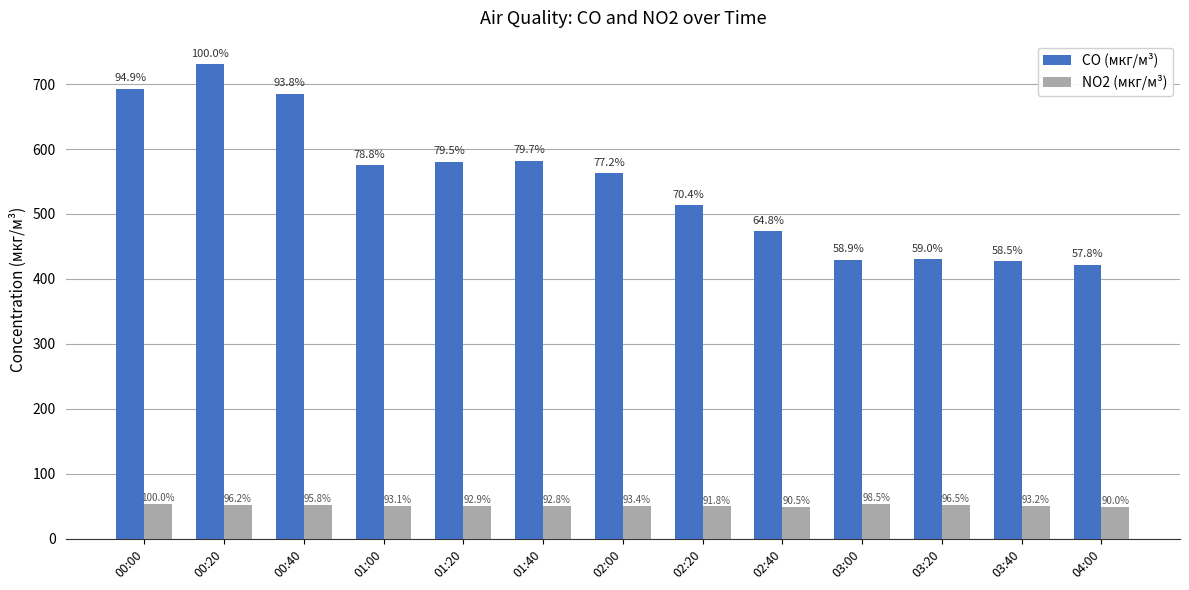

What are all the series names shown in the legend?

CO (мкг/м³), NO2 (мкг/м³)